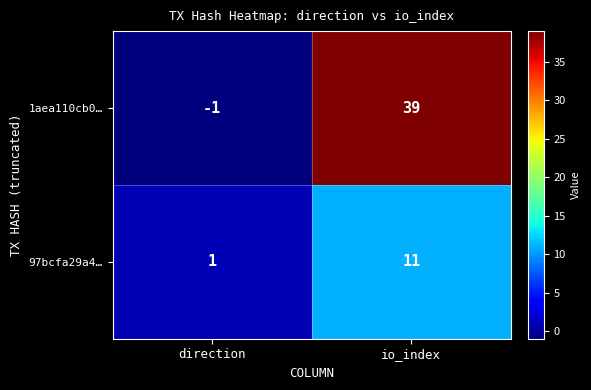

How many data points does each series have?

2